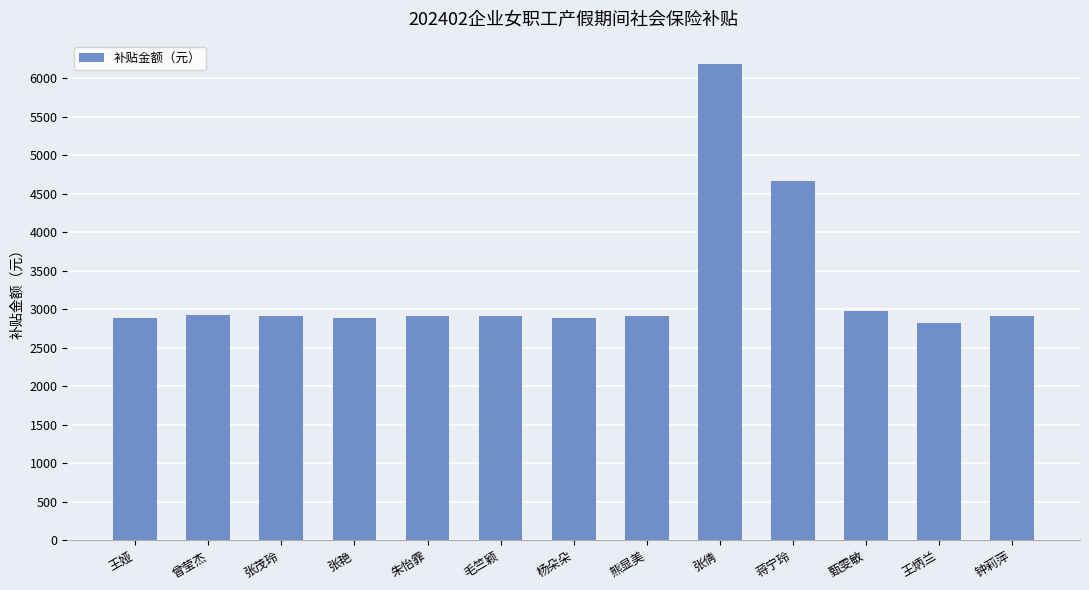

At which label is the value closest to 4498?

蒋宁玲